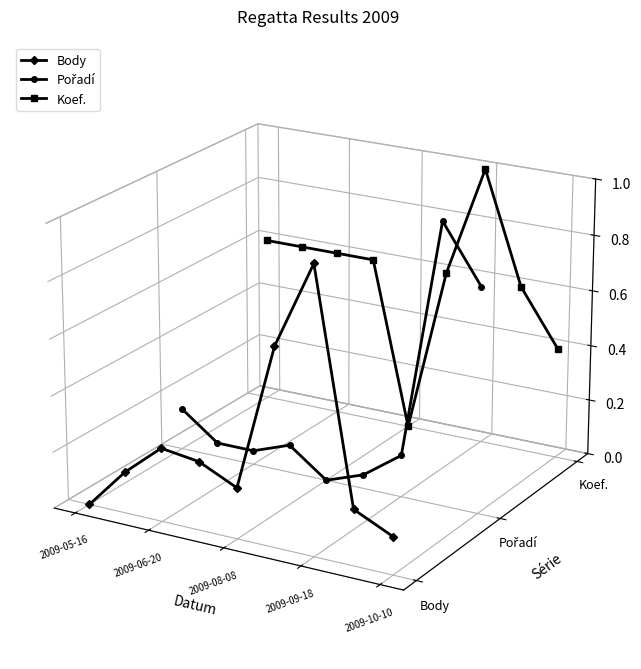

Rank the series by their maximum value, from highest to lowest.

Koef., Pořadí, Body